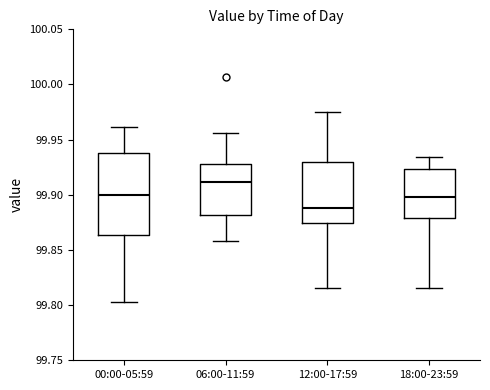

Reading left to right, read every box against the y-axis: the position of its median line, the range the box covers, and the ends of its whiskers. The values are not printed on the chart, so give them approximately, as read against the axis.

00:00-05:59: median 99.900, box 99.865 to 99.940, whiskers 99.800 to 99.960
06:00-11:59: median 99.910, box 99.880 to 99.930, whiskers 99.860 to 99.955
12:00-17:59: median 99.890, box 99.875 to 99.930, whiskers 99.815 to 99.975
18:00-23:59: median 99.900, box 99.880 to 99.925, whiskers 99.815 to 99.935